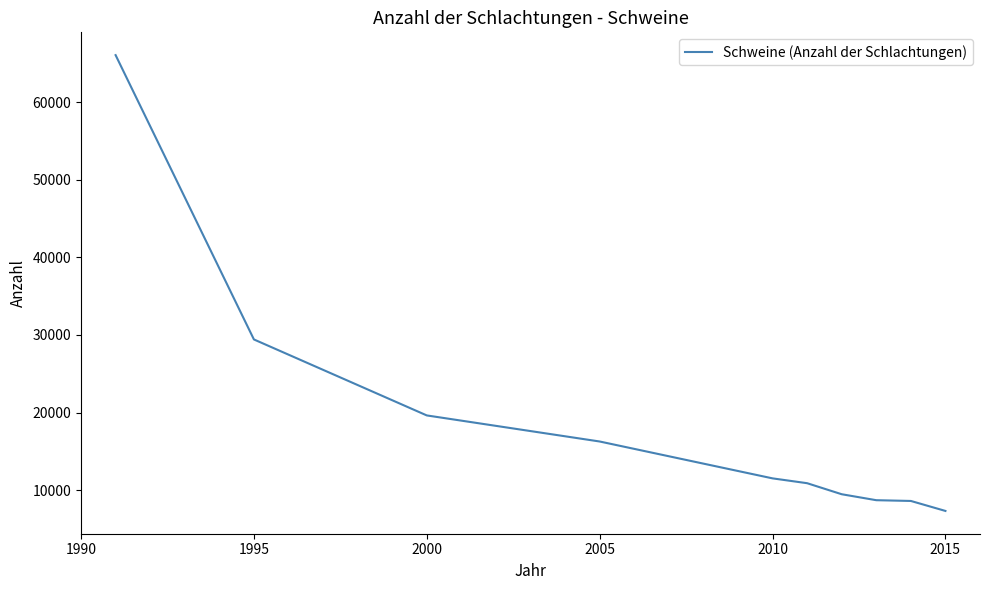

What is the greatest value displayed?

66070